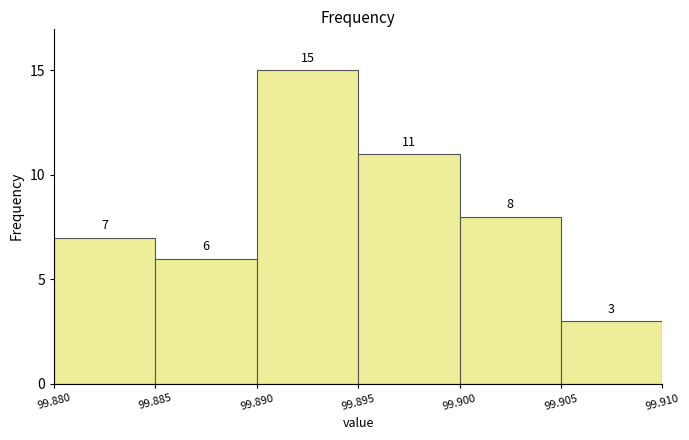

Over which range of the x-axis is the bar tallest?

99.890 to 99.895